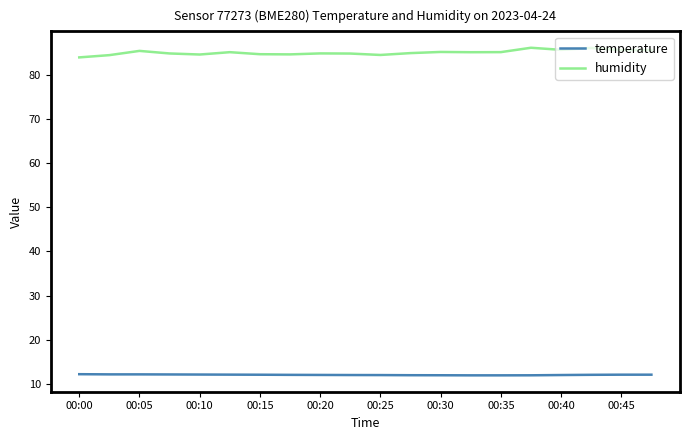

What is the maximum value shown in the chart?

86.1